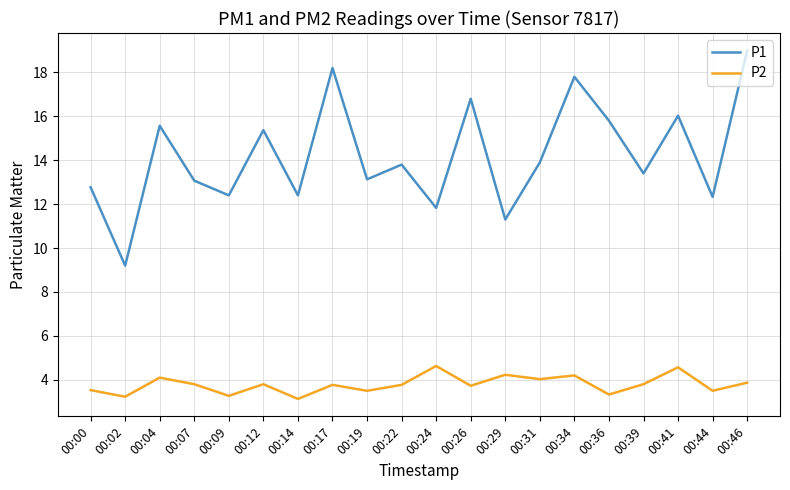

The P1 series shows 13.1 at 00:19. True or false?

True